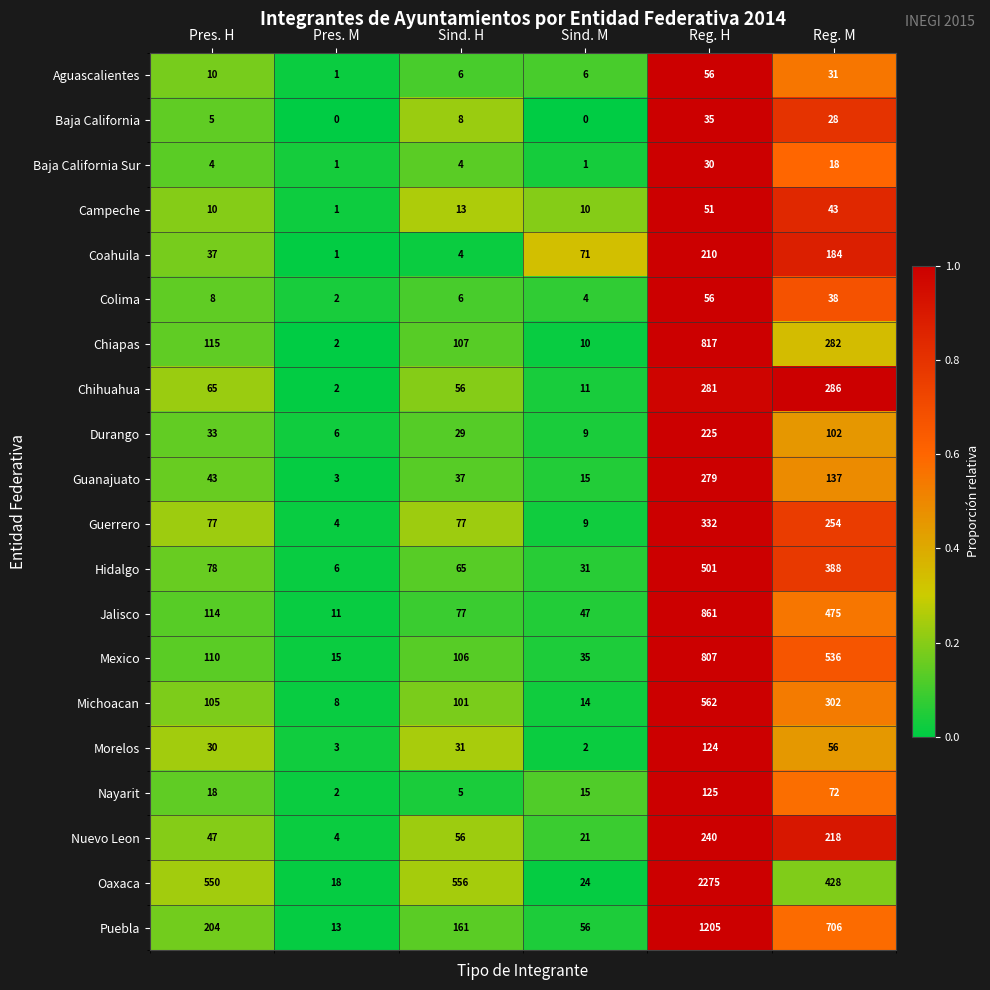

What is the minimum value for Jalisco?

11